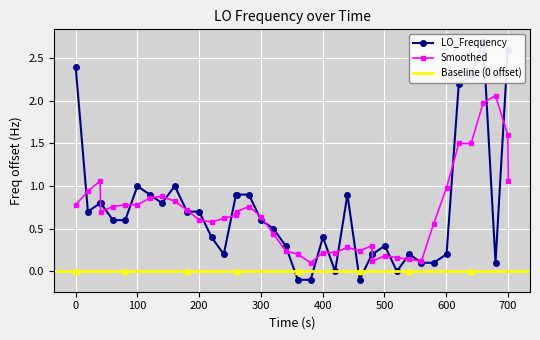

What is the difference between the second highest and second lowest values?

2.7